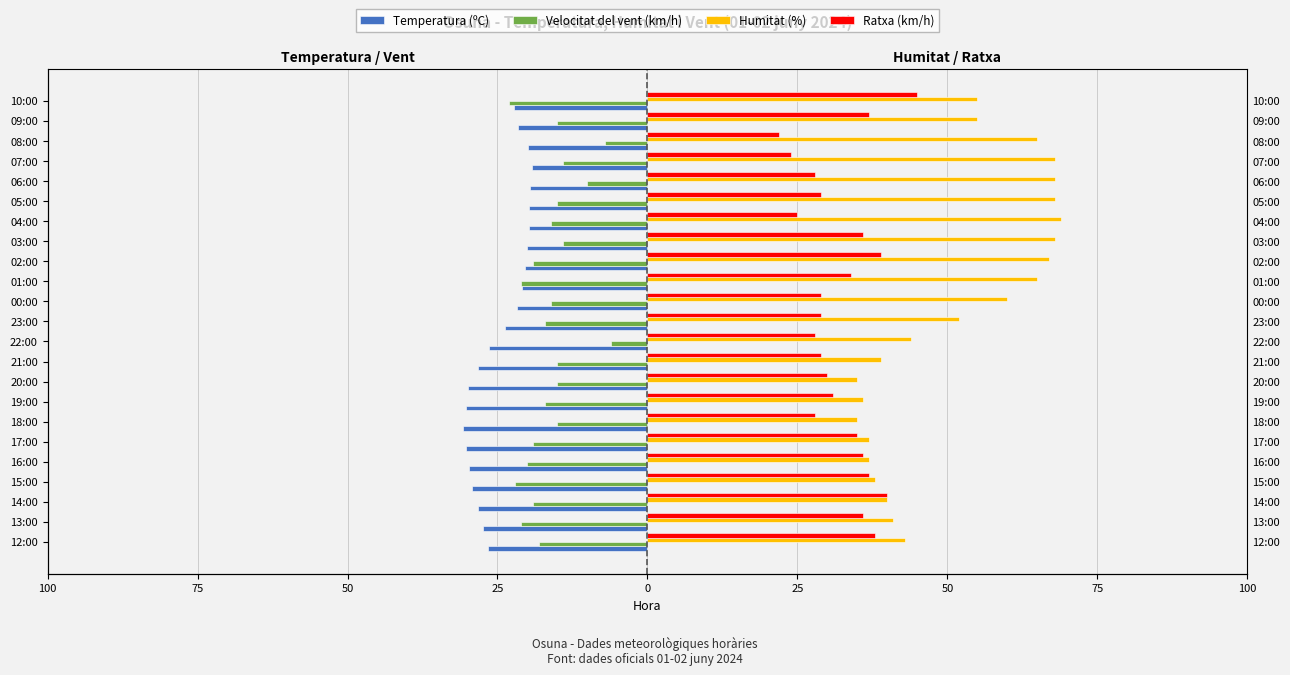

Which category has the highest value in the Velocitat del vent (km/h) series?

22:00